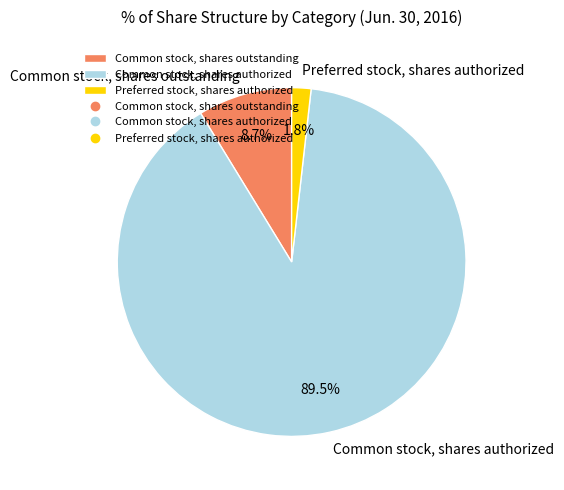

Is it true that Common stock, shares outstanding is 21% of the pie?

False